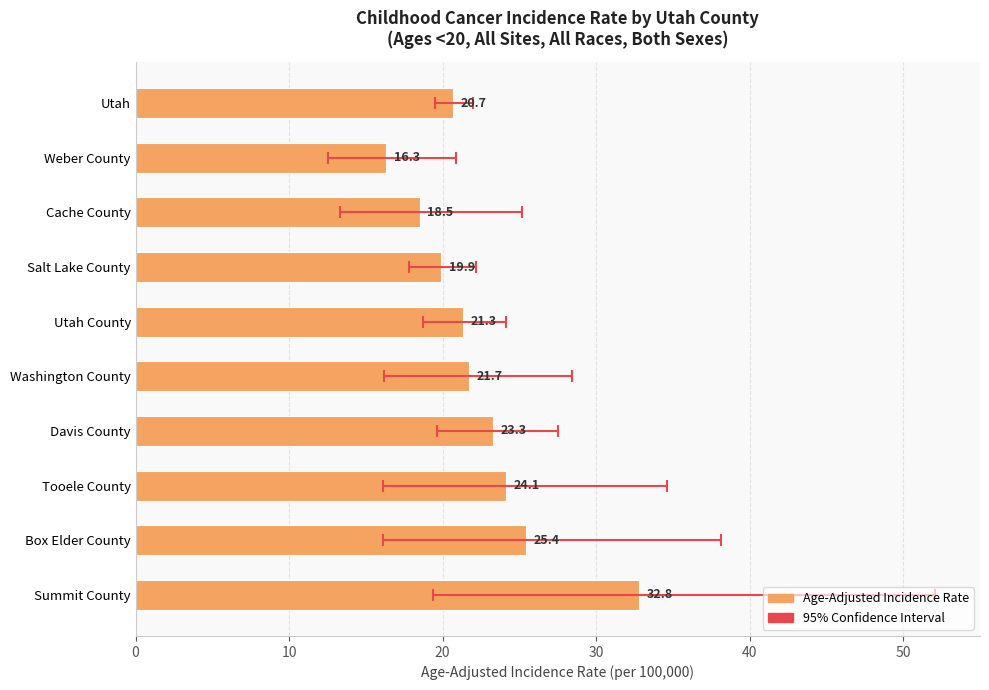

Is it true that the value at Washington County is 30.5?

False